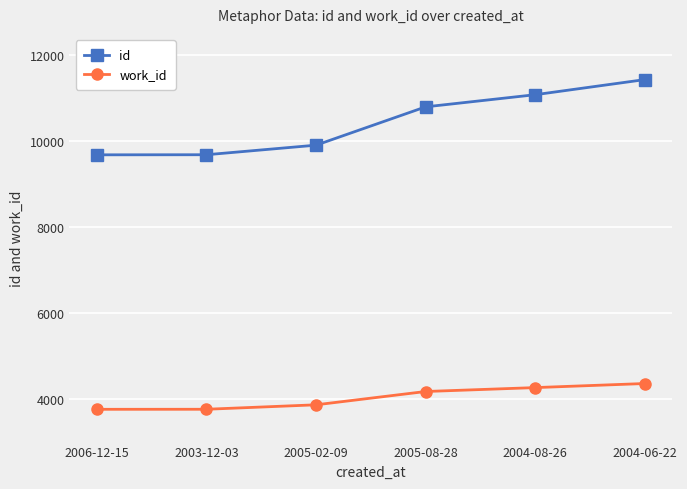

At which label is id closest to 10558?

2005-08-28